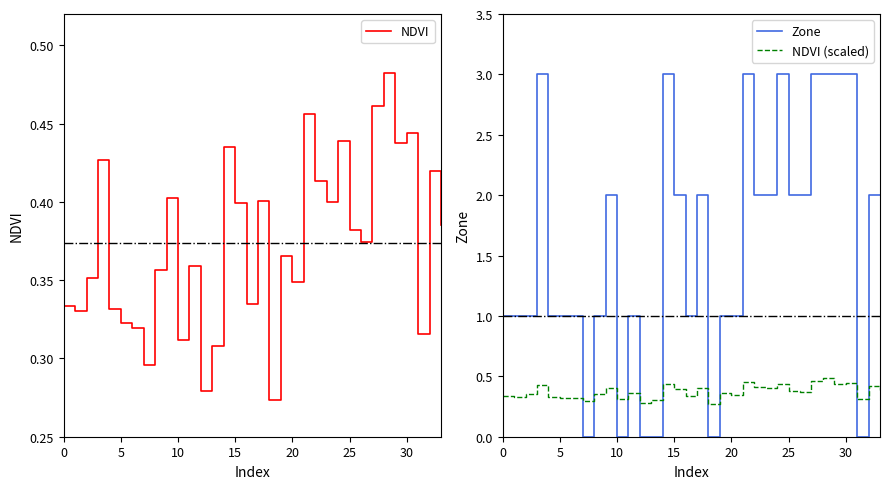

How many times do Zone and NDVI (scaled) cross each other?

10